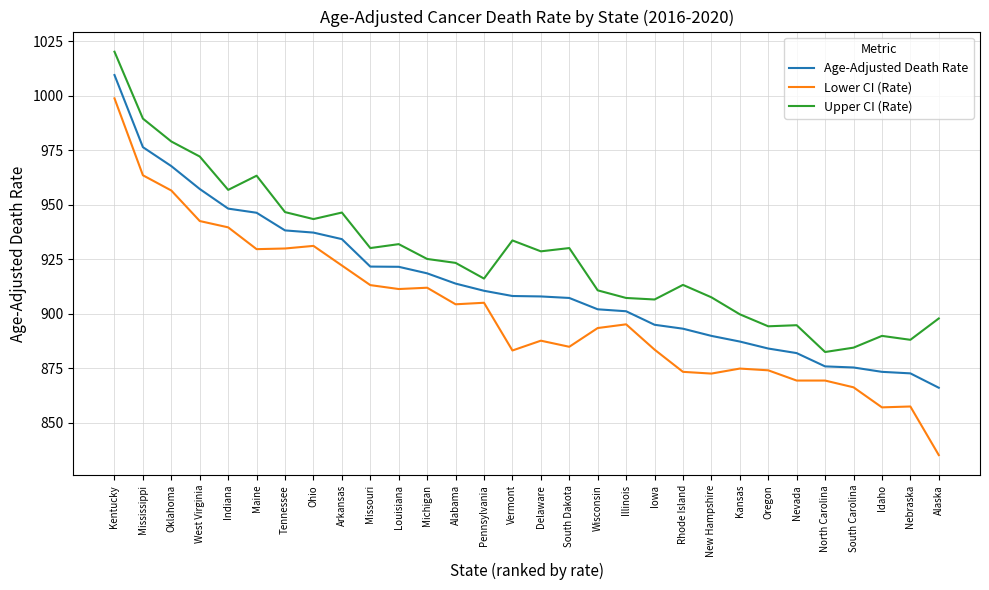

What position from the left is Indiana?

5